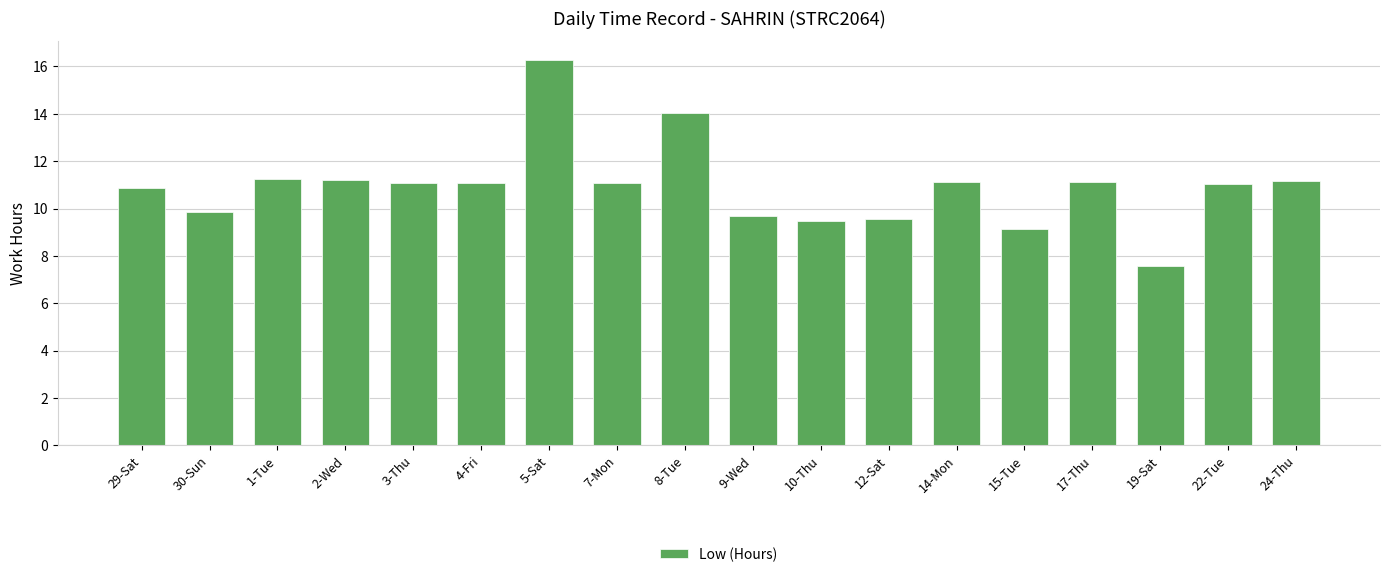

True or false: the data shows 9.1 at 15-Tue.

True